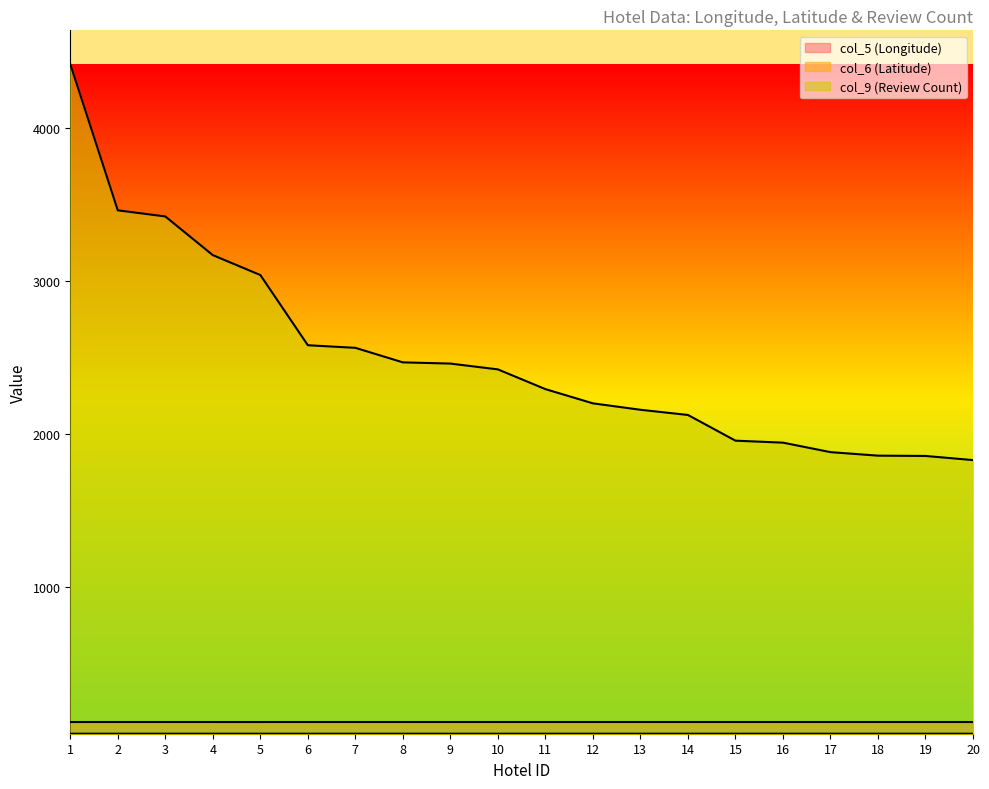

Reading left to right, extract all data points from this chart.

col_5 (Longitude): 1=116.4	2=116.4	3=116.4	4=116.4	5=116.4	6=116.4	7=116.4	8=116.4	9=116.4	10=116.4	11=116.4	12=116.4	13=116.4	14=116.4	15=116.4	16=116.4	17=116.4	18=116.4	19=116.4	20=116.4
col_6 (Latitude): 1=39.9	2=39.9	3=39.9	4=39.9	5=39.9	6=39.9	7=39.9	8=39.9	9=39.9	10=39.9	11=39.9	12=39.9	13=40.0	14=39.9	15=39.9	16=39.9	17=39.9	18=39.9	19=39.9	20=39.9
col_9 (Review Count): 1=4418.0	2=3462.0	3=3422.0	4=3169.0	5=3039.0	6=2580.0	7=2563.0	8=2468.0	9=2460.0	10=2422.0	11=2293.0	12=2200.0	13=2158.0	14=2124.0	15=1956.0	16=1943.0	17=1881.0	18=1858.0	19=1856.0	20=1829.0